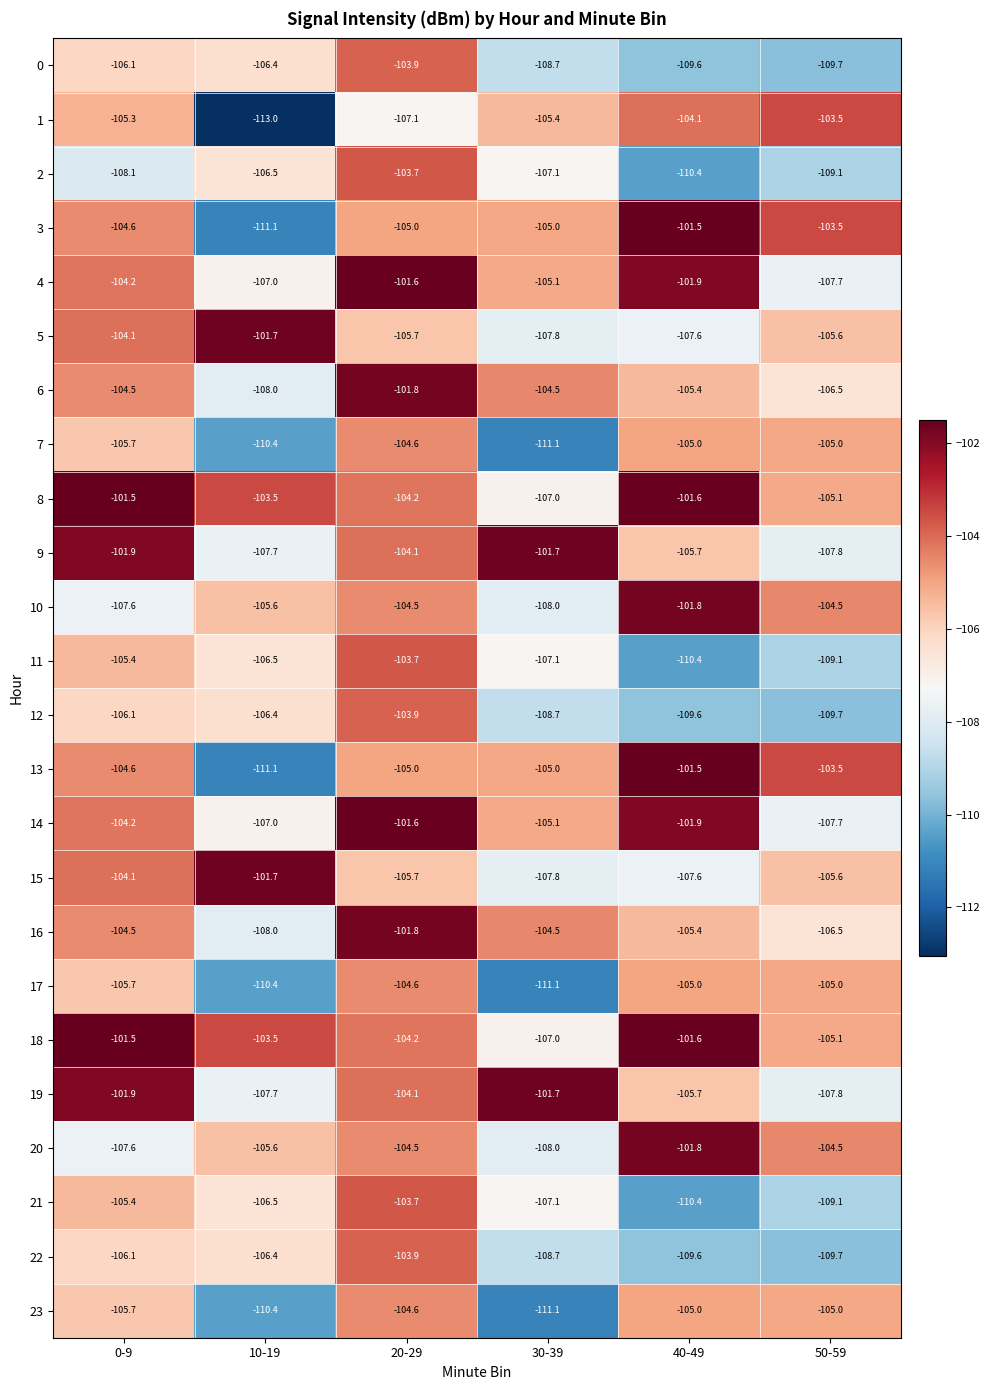

At which category is the sum across all series the highest?

20-29